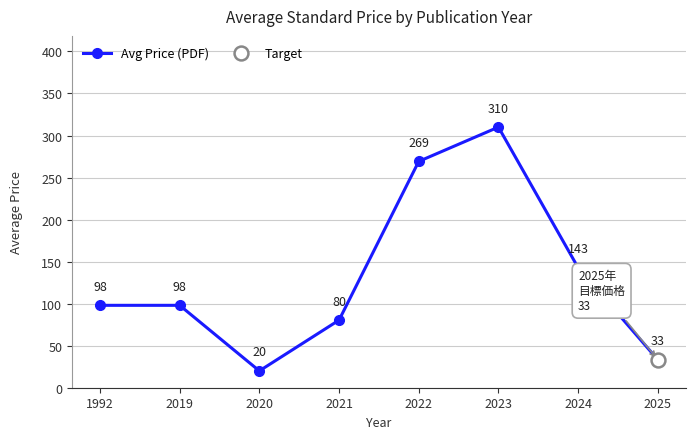

What is the value of the 4th point from the left?

80.4